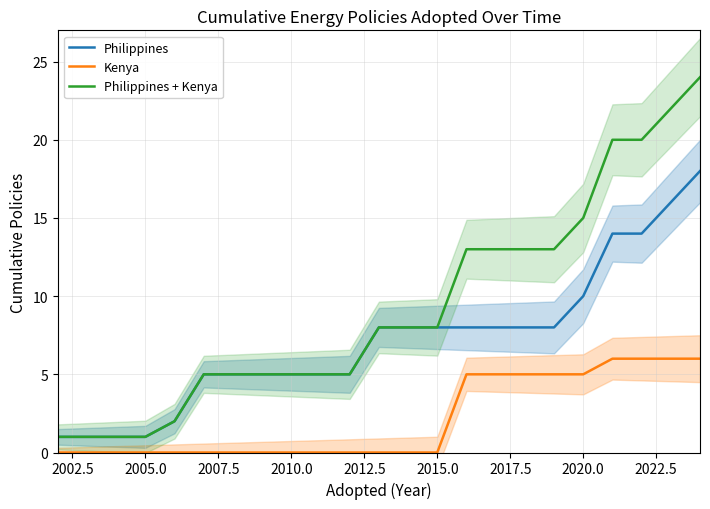

How many Kenya values are between 0 and 5?

19